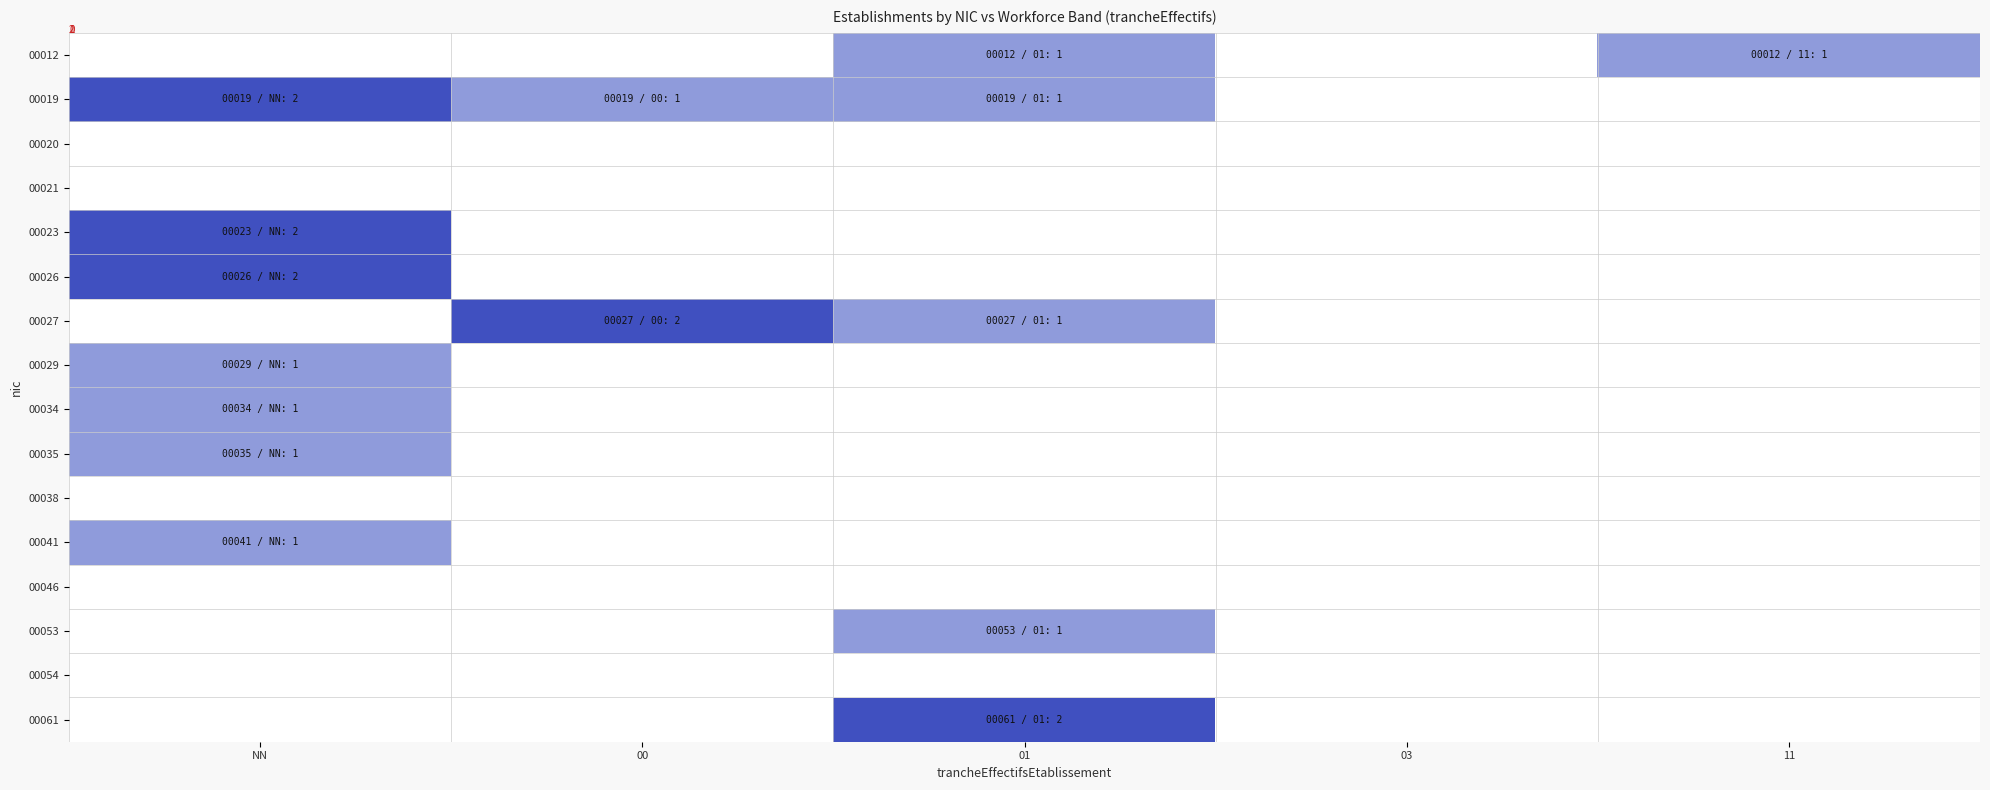

At which category does the chart reach its peak across all series?

NN